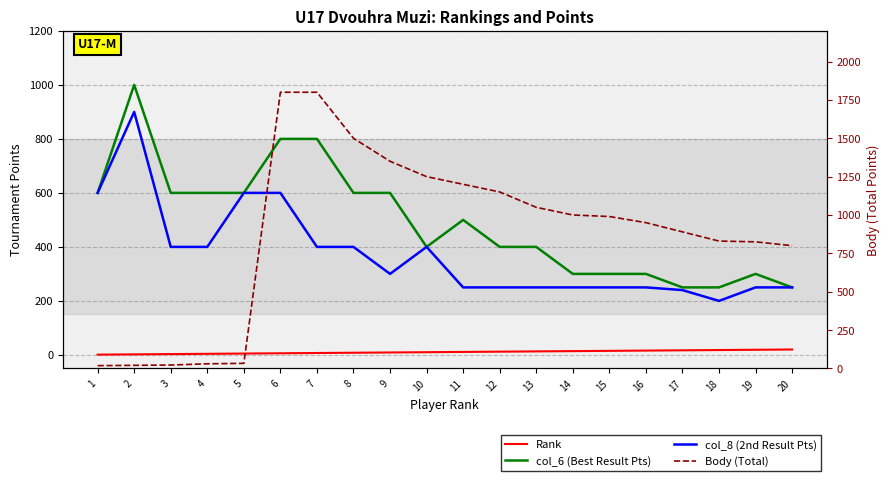

The value of Body (Total) at 6 is 1800. True or false?

True